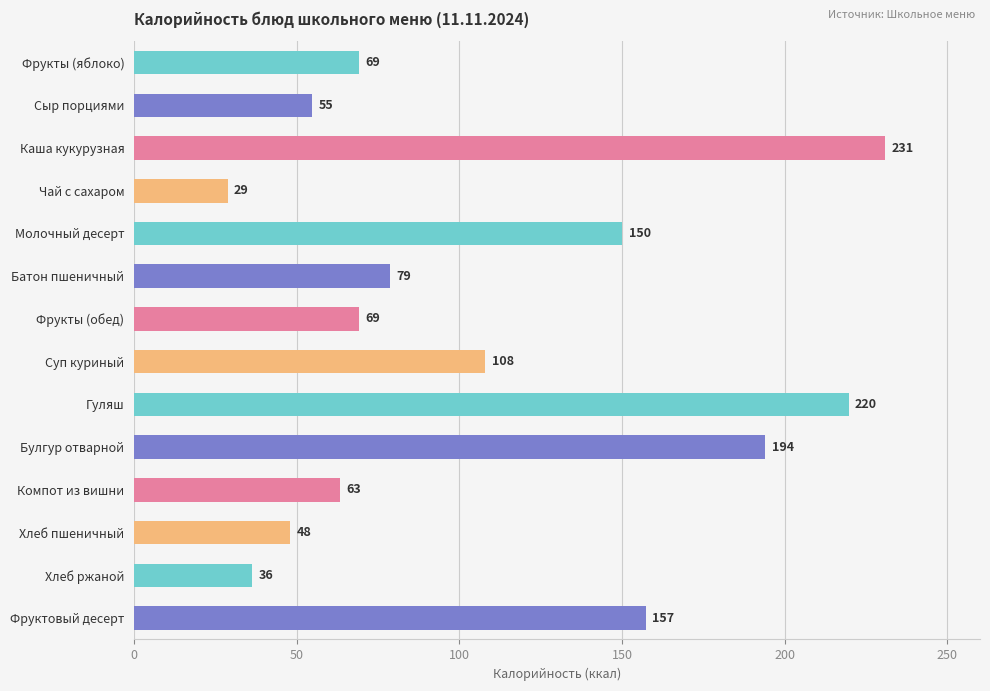

Are the bars horizontal?

Yes